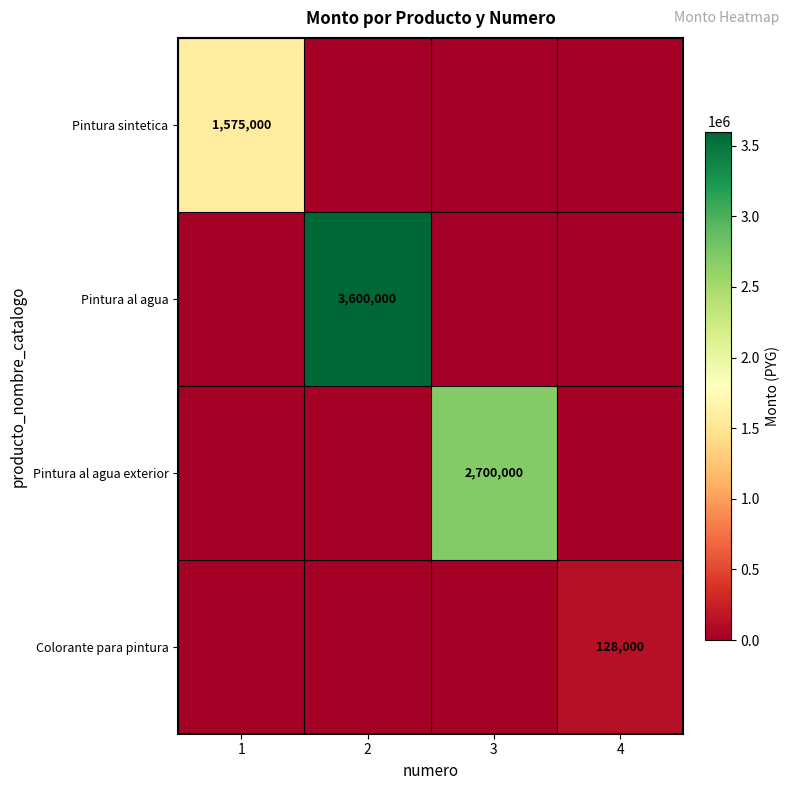

True or false: Pintura al agua has a value of 2421801 at 2.

False